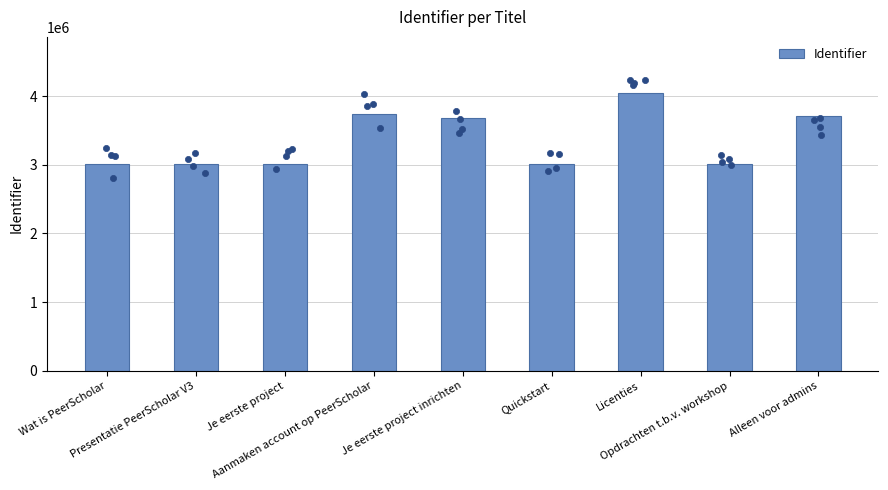

Approximately how many times larger is the value at Je eerste project compared to Alleen voor admins?

0.8